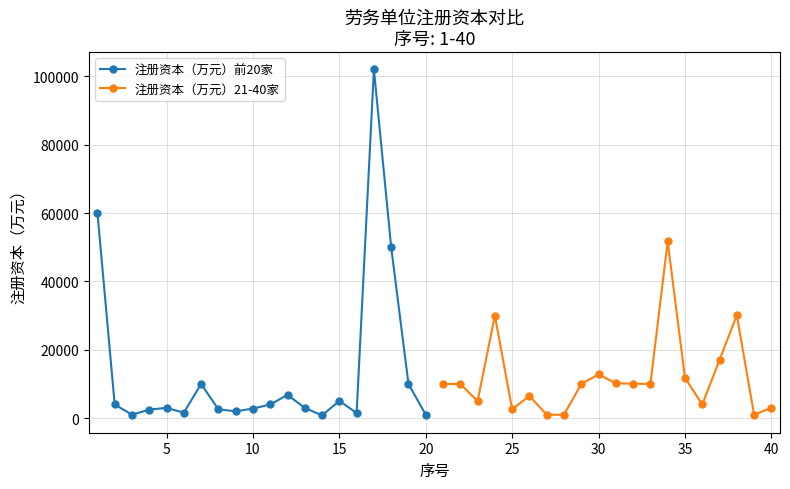

Reading left to right, extract all data points from this chart.

注册资本（万元）前20家: 60100	4000	1000	2500	3000	1600	10000	2600	2000	2800	4000	6800	3000	800	5080	1500	102000	50000	10000	1000
注册资本（万元）21-40家: 10000	10000	5000	29999	2600	6500	1000	1000	10008	12800	10200	10088	10000	51680	11787	4000	17000	30100	1000	3000